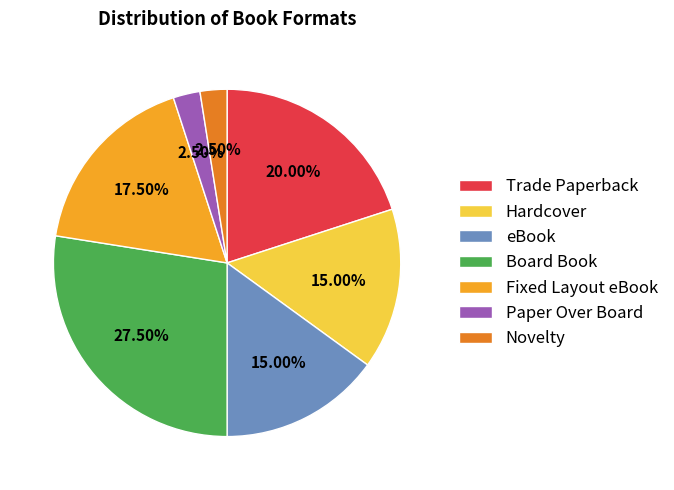

True or false: Trade Paperback accounts for 27% of the total.

False